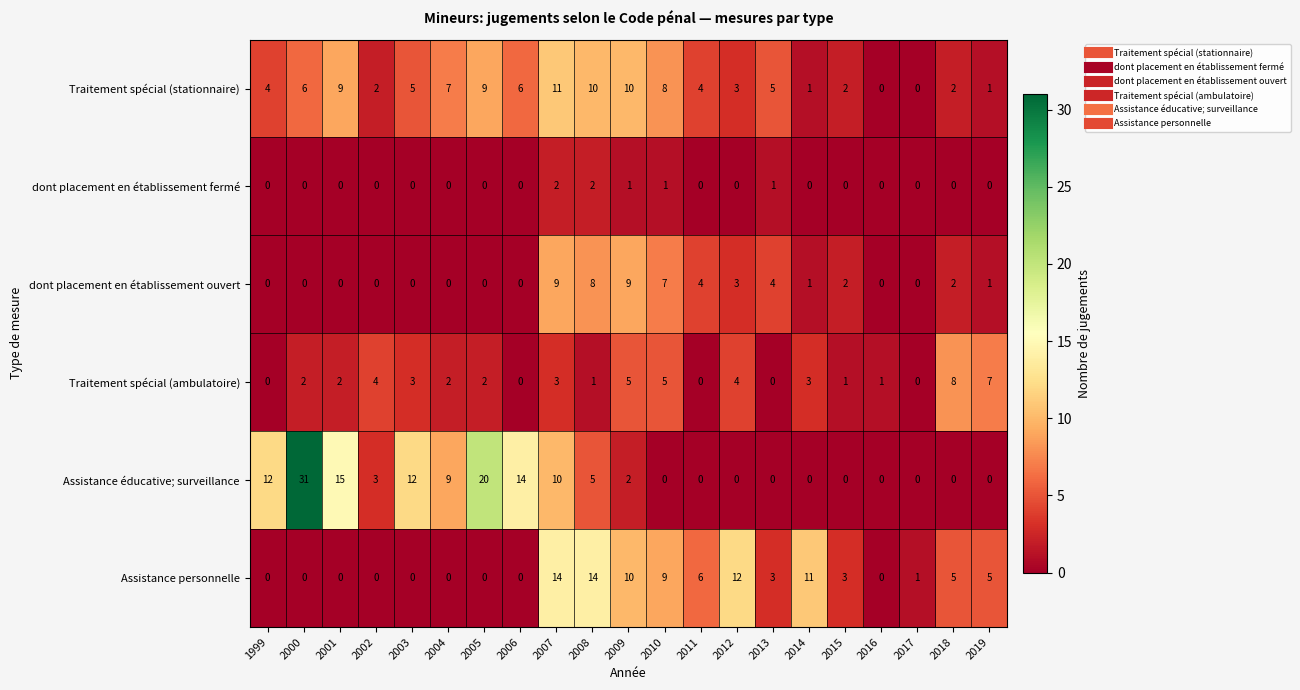

Rank the series at 2010 from lowest to highest value.

Assistance éducative; surveillance, dont placement en établissement fermé, Traitement spécial (ambulatoire), dont placement en établissement ouvert, Traitement spécial (stationnaire), Assistance personnelle